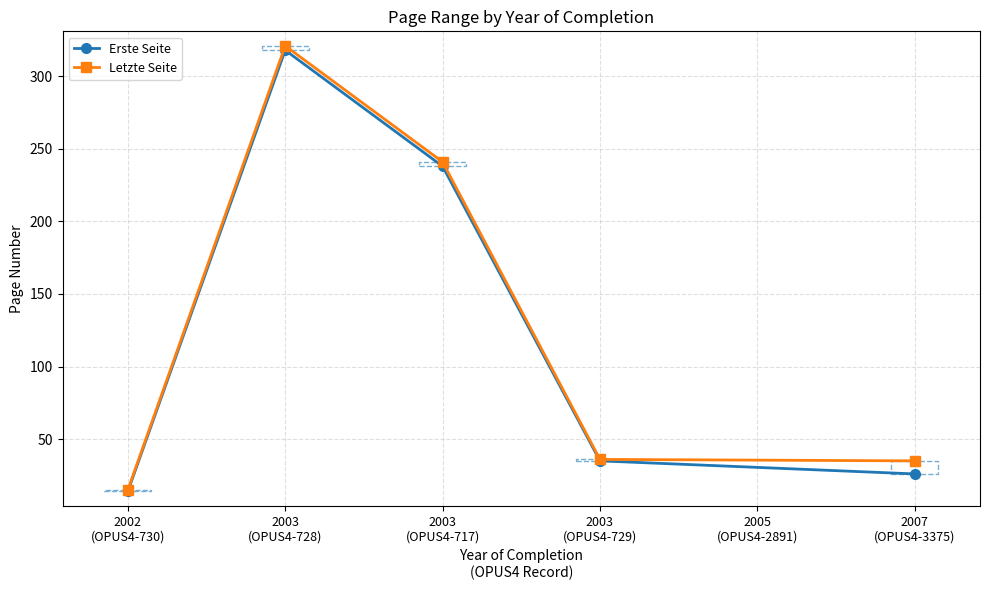

How many interior local peaks does the Erste Seite series have?

1